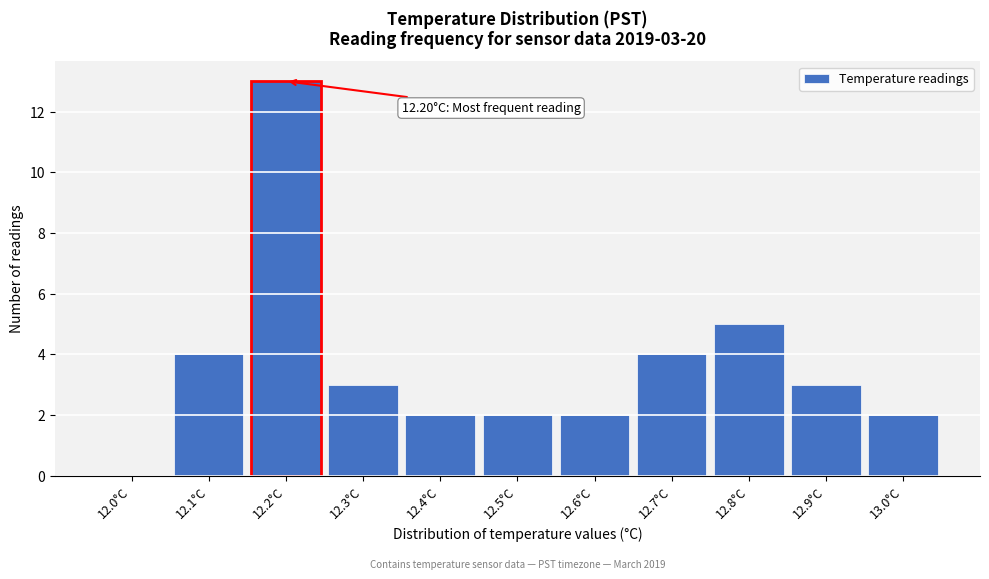

Reading left to right, what are all the values shown in this chart?

12.0°C=0	12.1°C=4	12.2°C=13	12.3°C=3	12.4°C=2	12.5°C=2	12.6°C=2	12.7°C=4	12.8°C=5	12.9°C=3	13.0°C=2